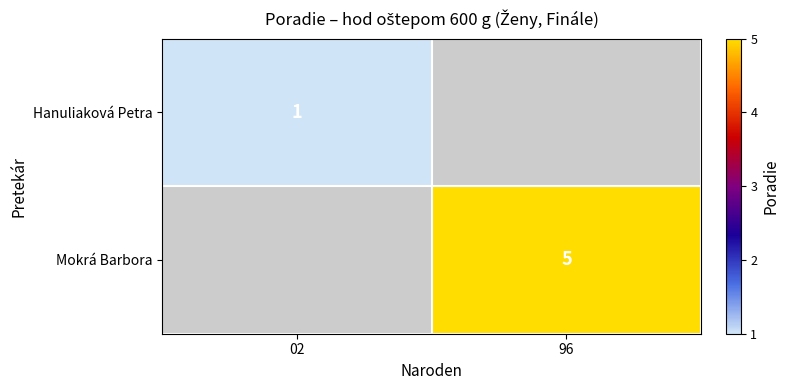

True or false: Mokrá Barbora has a value of 5 at 96.

True